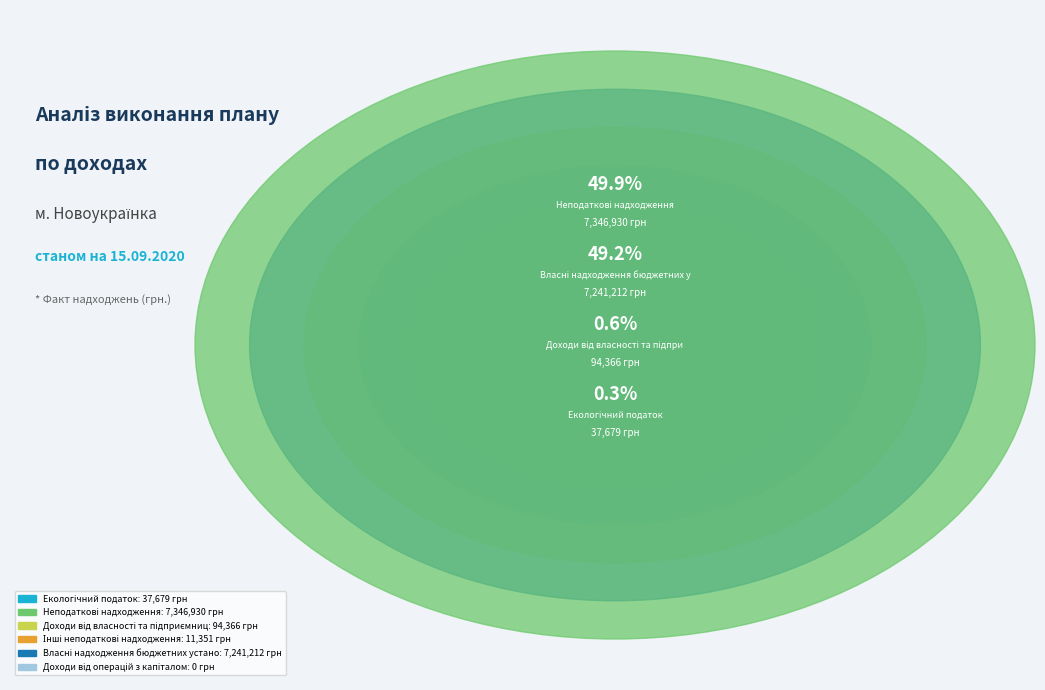

The Доходи від власності та підприємницької діяльності slice represents 1% of the pie. True or false?

True